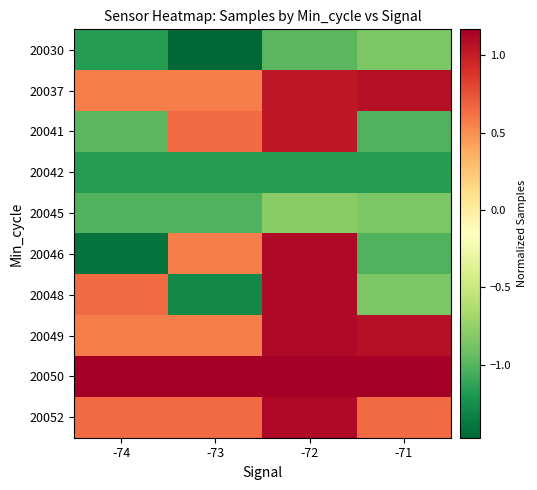

Reading left to right, transcribe all the data shown in this chart.

20030: -74=-1.2	-73=-1.5	-72=-1.0	-71=-0.8
20037: -74=0.6	-73=0.6	-72=1.0	-71=1.1
20041: -74=-1.0	-73=0.7	-72=1.0	-71=-1.0
20042: -74=-1.2	-73=-1.2	-72=-1.2	-71=-1.2
20045: -74=-1.0	-73=-1.0	-72=-0.8	-71=-0.8
20046: -74=-1.4	-73=0.6	-72=1.1	-71=-1.0
20048: -74=0.7	-73=-1.3	-72=1.1	-71=-0.8
20049: -74=0.6	-73=0.6	-72=1.1	-71=1.1
20050: -74=1.2	-73=1.2	-72=1.2	-71=1.2
20052: -74=0.6	-73=0.6	-72=1.1	-71=0.6